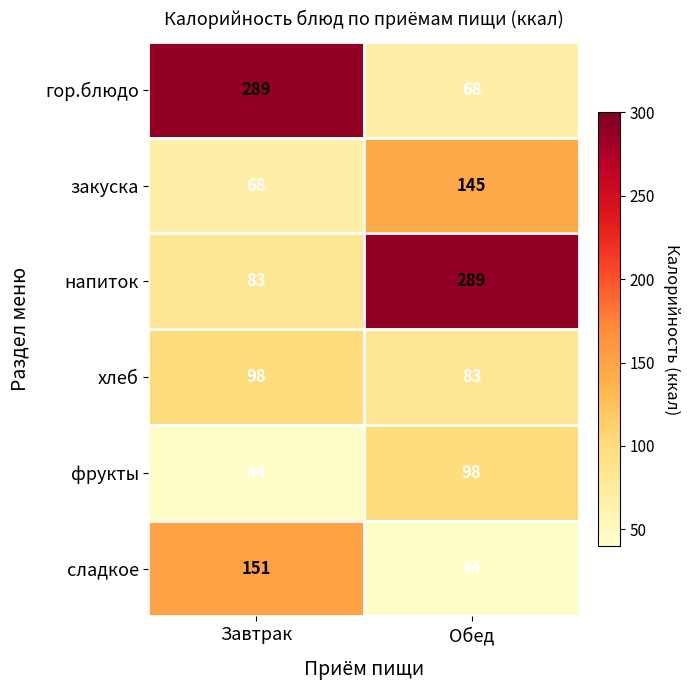

What is the minimum value for хлеб?

83